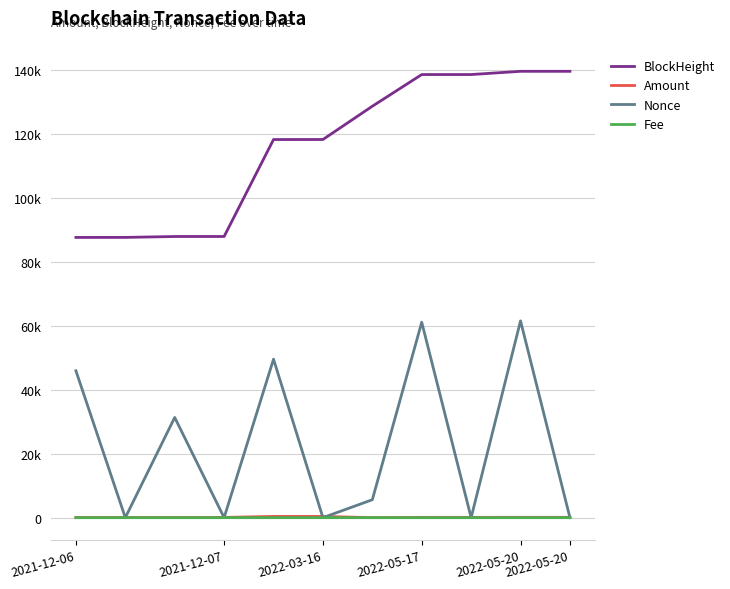

What is the difference between the maximum and second lowest values in the Nonce series?

61599.0